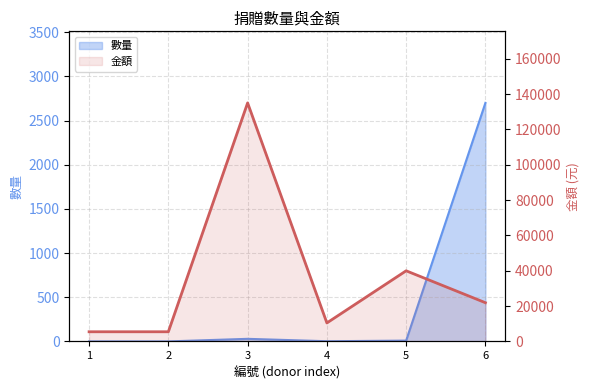

What is the difference between the maximum and second lowest values in the 金額 series?

129500